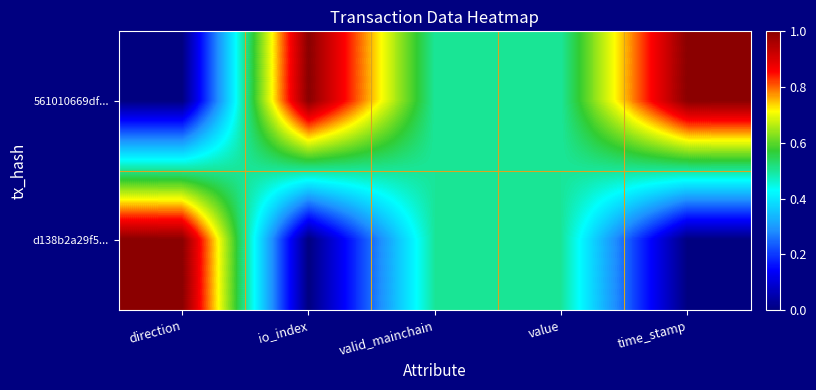

At which category does the chart reach its minimum across all series?

direction